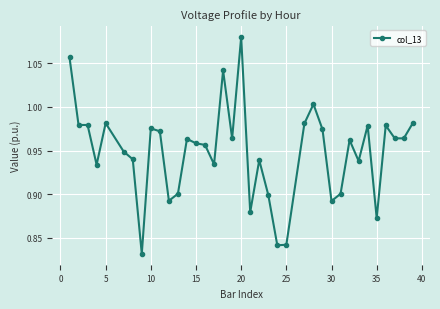

What is the sum of all values?

35.1